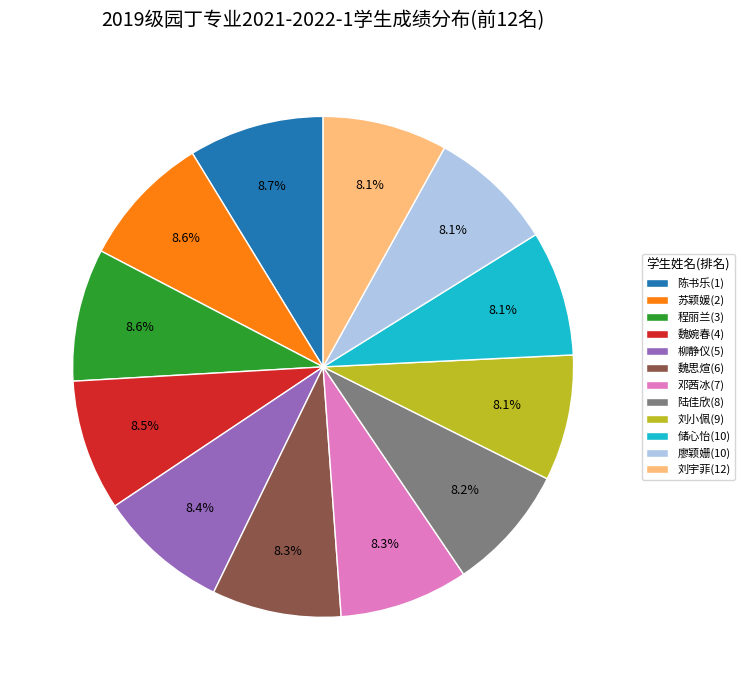

To the nearest percent, what percentage of the pie is 刘宇菲(12)?

8%